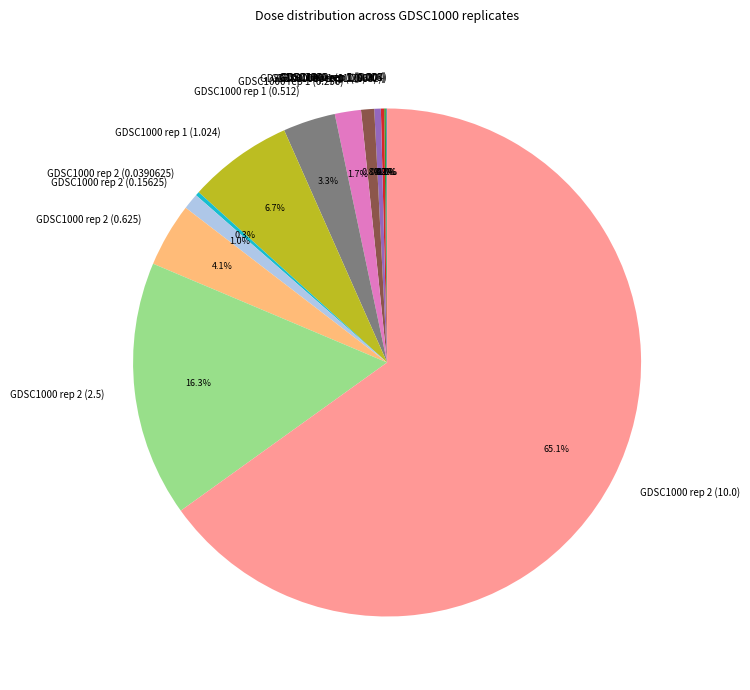

Is it true that GDSC1000 rep 1 (0.128) is 7% of the pie?

False